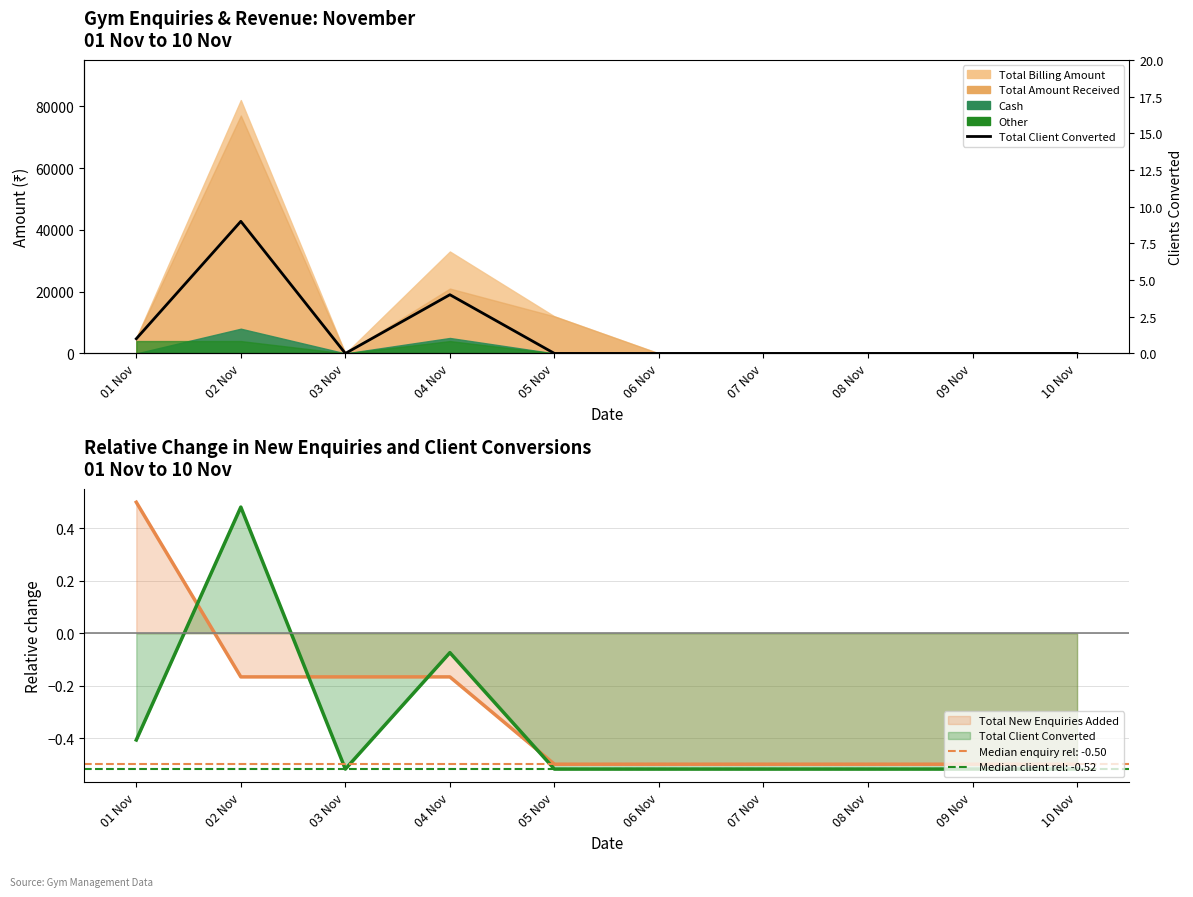

How many points are lower than both their immediate neighbors (excluding endpoints)?

1